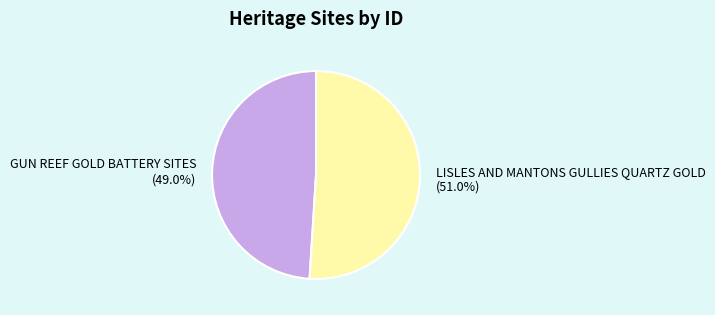

What is the ratio of the value at GUN REEF GOLD BATTERY SITES to the value at LISLES AND MANTONS GULLIES QUARTZ GOLD?

1.0